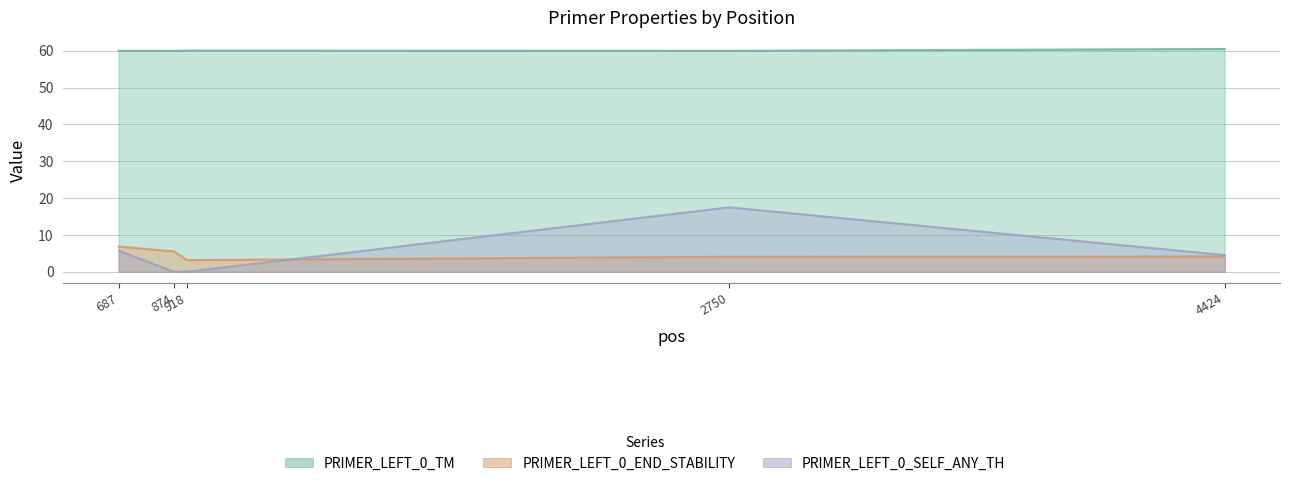

What is the maximum value shown in the chart?

60.5